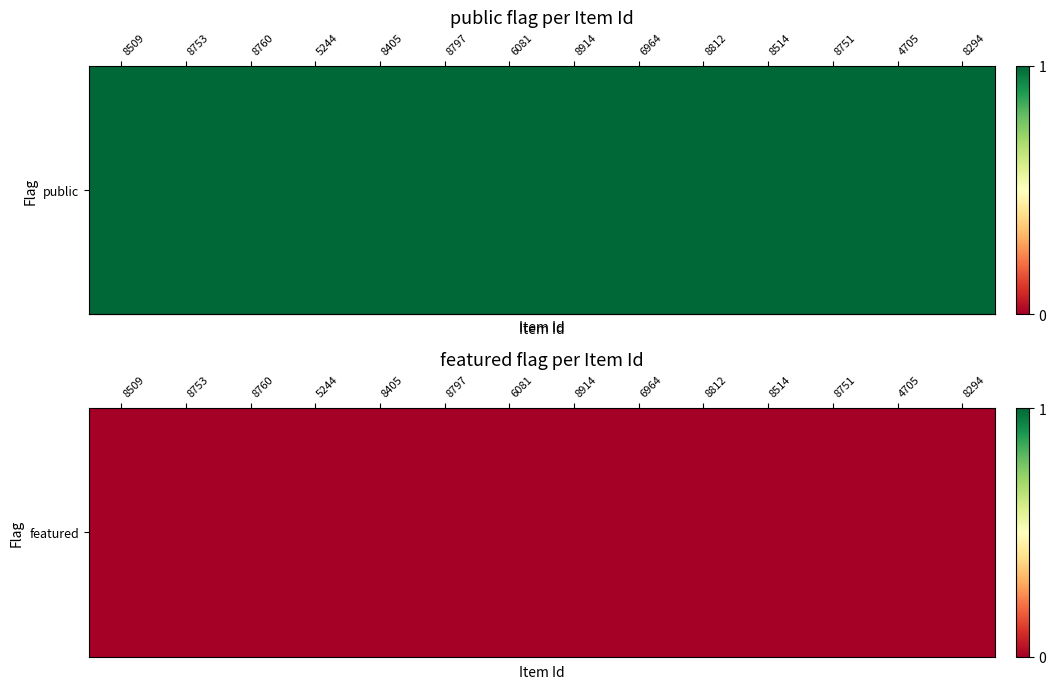

How many values in the 8797 series are below 1?

1